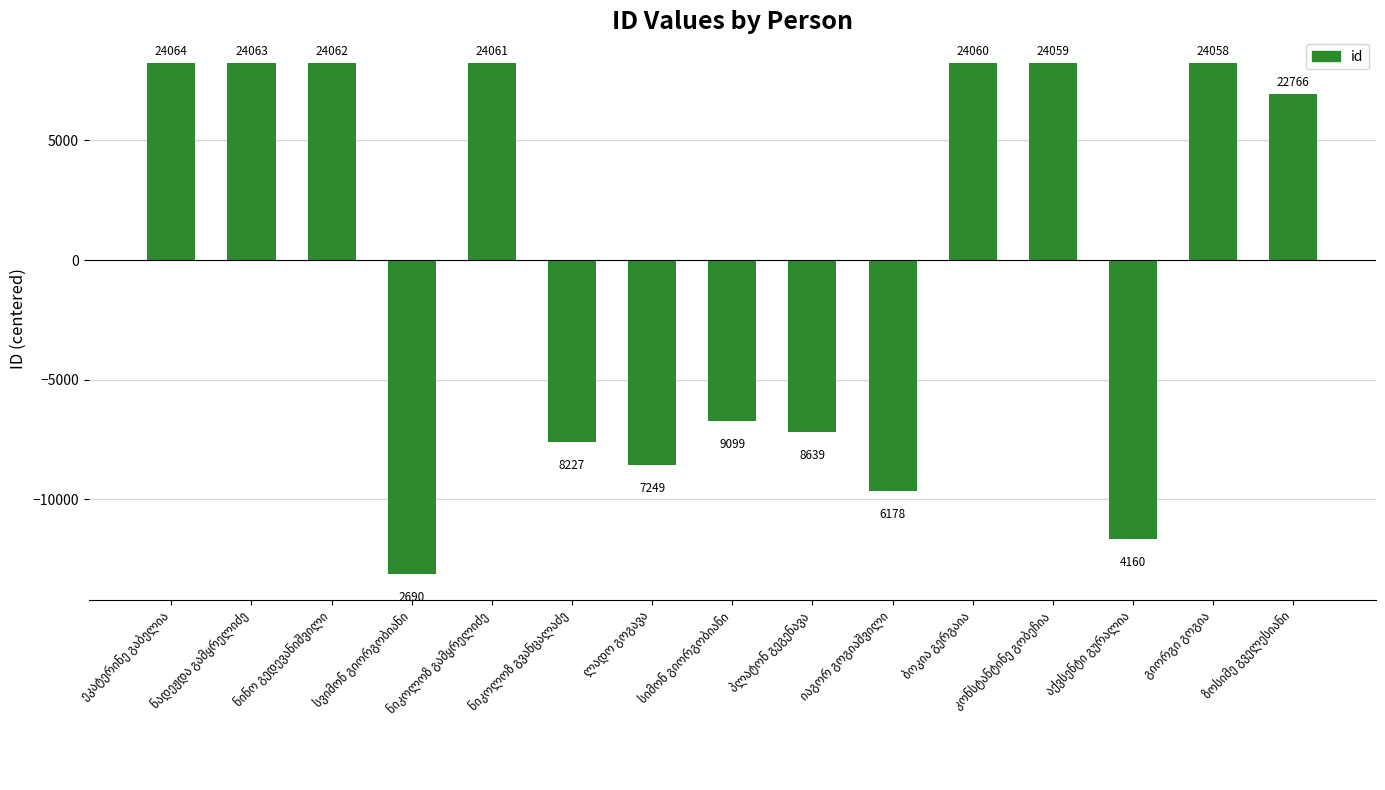

Does the chart contain stacked bars?

No